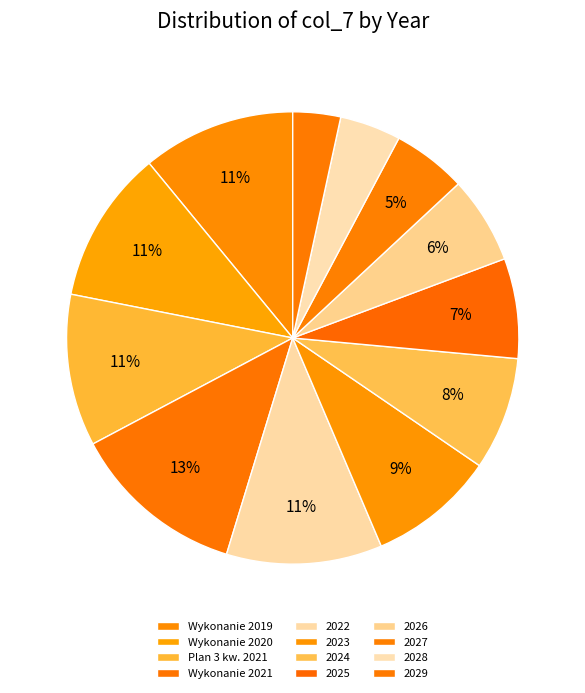

Rank the categories by value from lowest to highest.

2029, 2028, 2027, 2026, 2025, 2024, 2023, Plan 3 kw. 2021, Wykonanie 2019, Wykonanie 2020, 2022, Wykonanie 2021